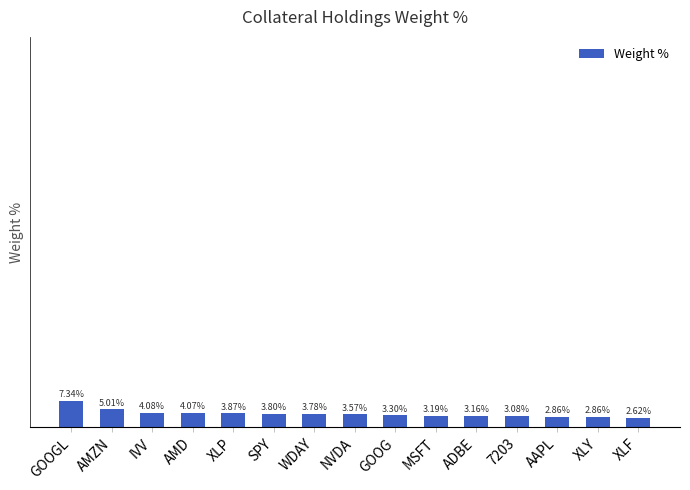

Where does the data first go above 3?

GOOGL